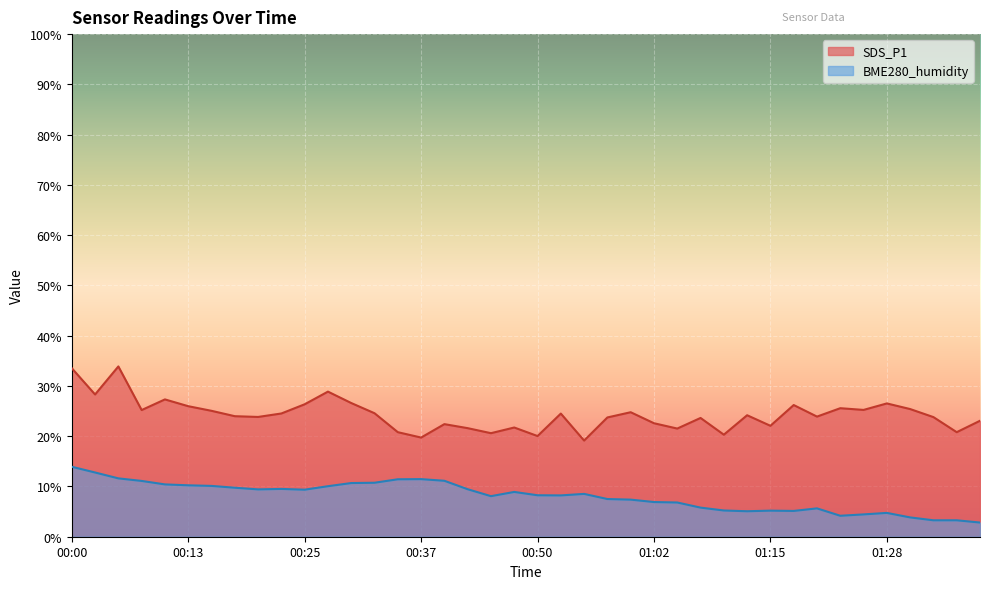

What is the value of the SDS_P1 point at the 39th from the left?

20.8